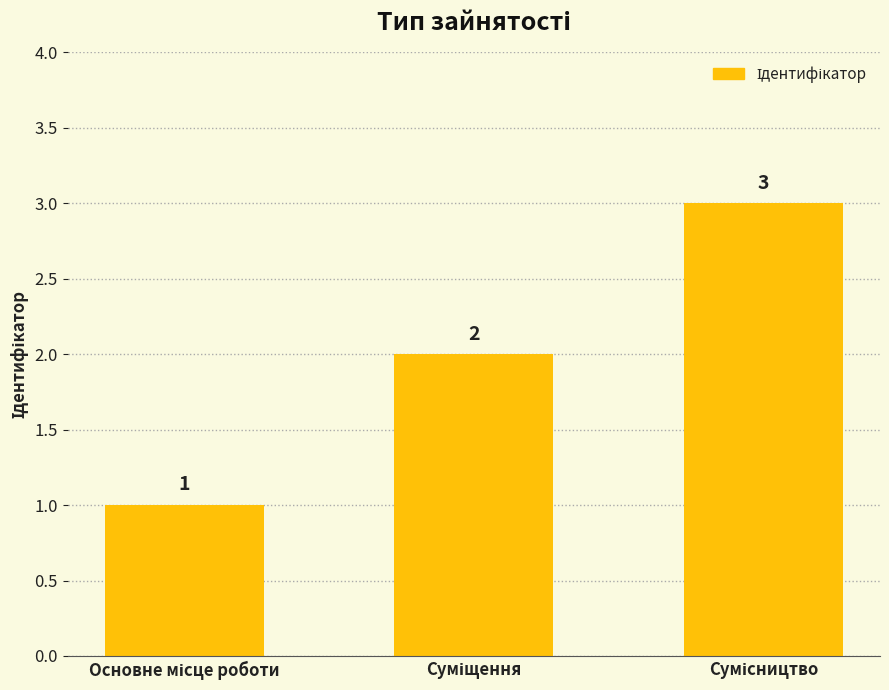

Count the values in the range 1 to 3.

3